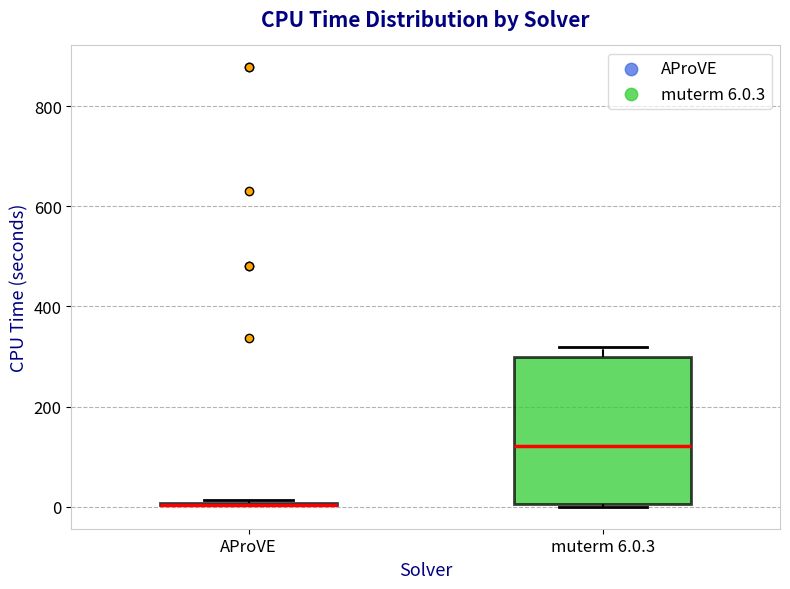

Reading left to right, transcribe this box plot: for each box, give where its median line is, the range the box spans, and where its two whiskers end, as read against the y-axis. The values are not printed on the chart, so give them approximately, as read against the axis.

AProVE: box collapsed to a line at 0, whiskers 0 to 20
muterm 6.0.3: median 120, box 0 to 300, whiskers 0 to 320